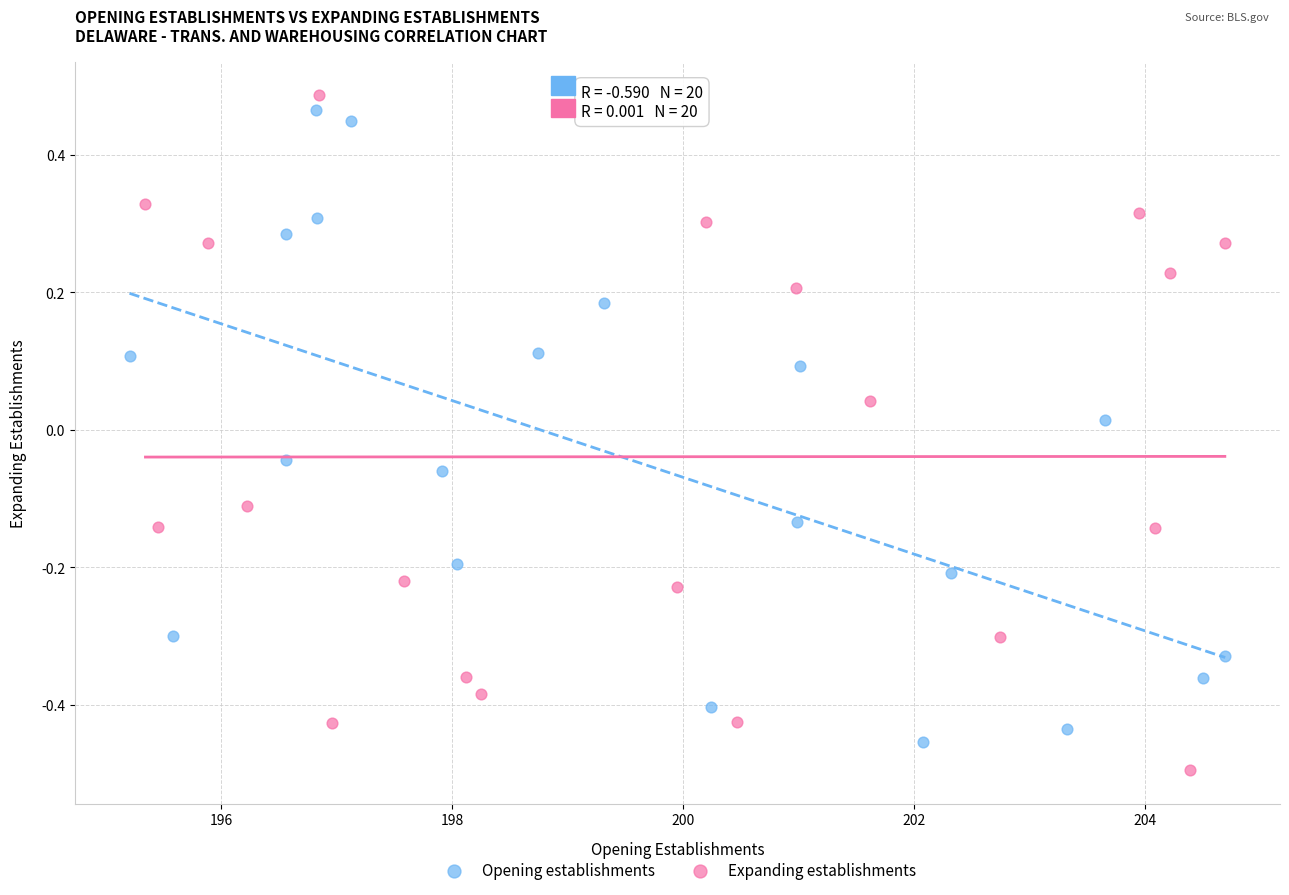

What are all the series names shown in the legend?

Opening establishments, Expanding establishments